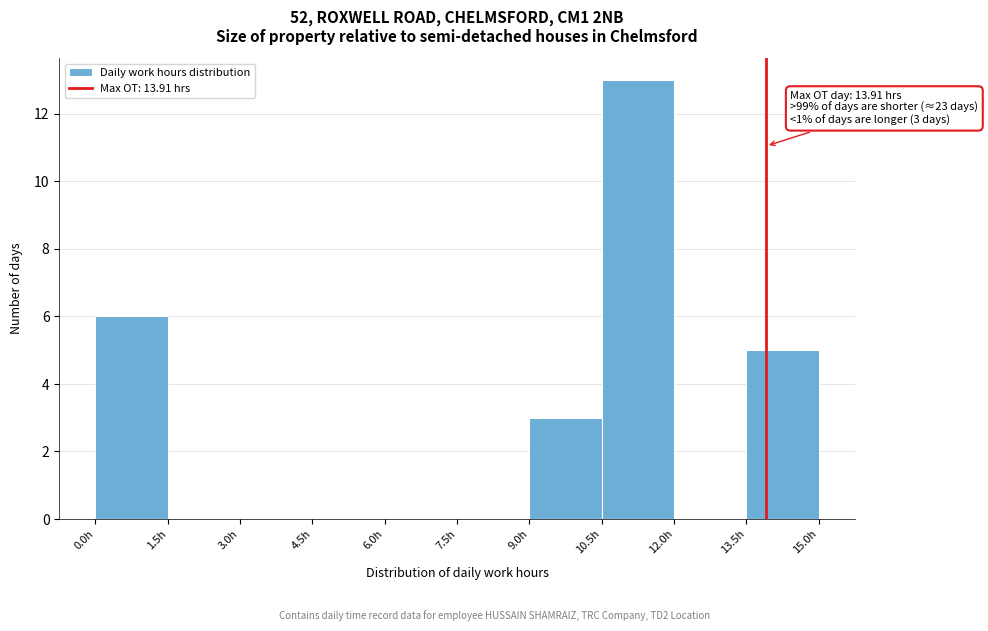

Which range on the x-axis has the tallest bar?

10.5 to 12.0